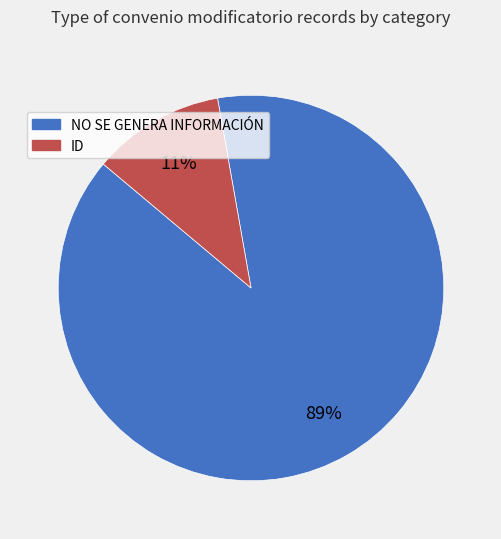

To the nearest percent, what is the combined percentage of ID and NO SE GENERA INFORMACIÓN?

100%